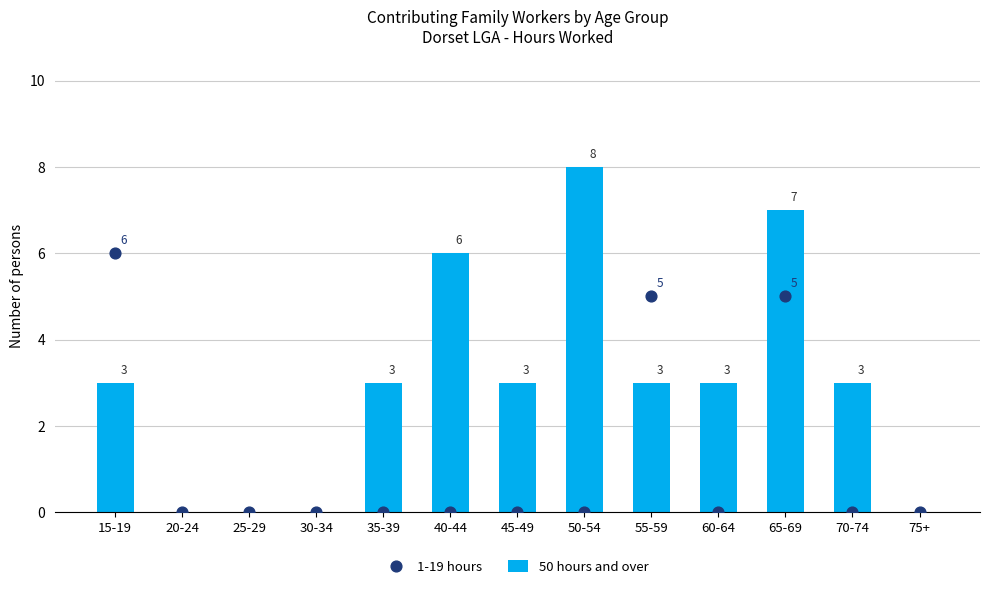

What are all the series names shown in the legend?

50 hours and over, 1-19 hours